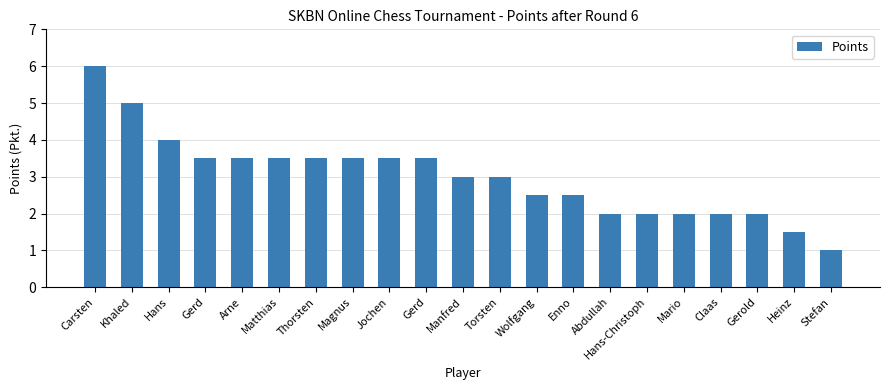

What is the label of the 18th bar from the left?

Claas